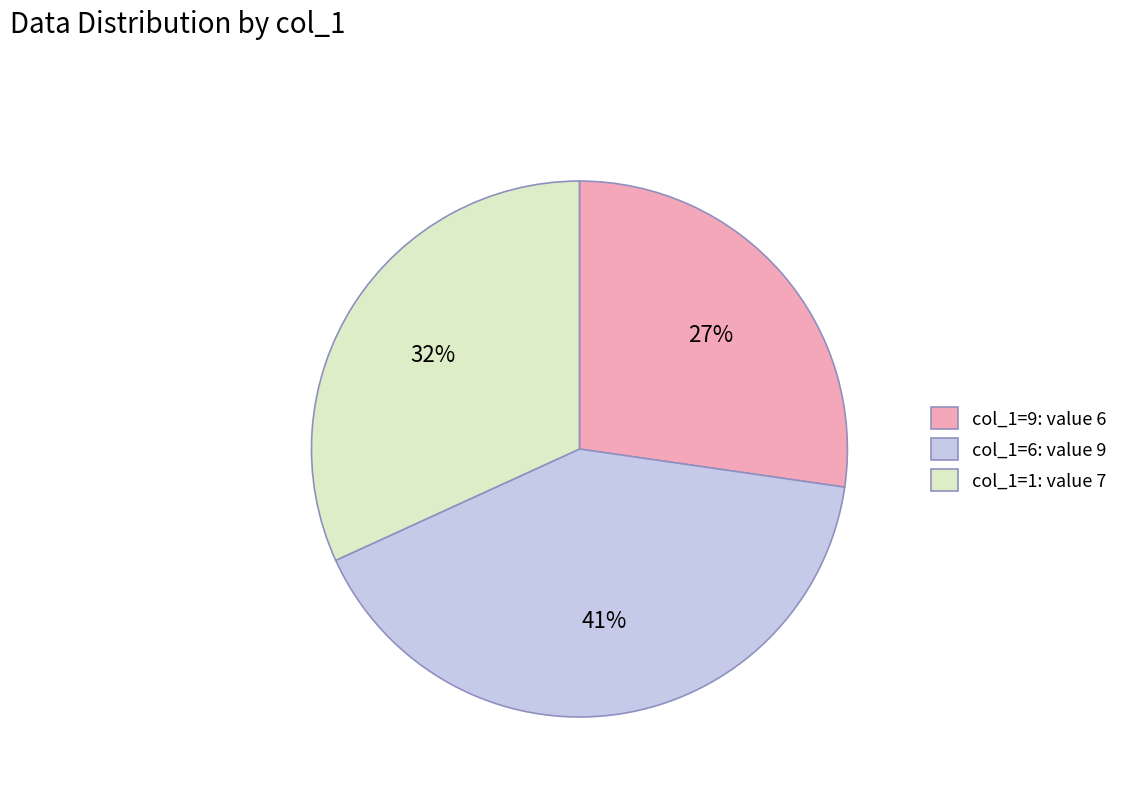

Which slice is the smallest?

col_1=9: value 6